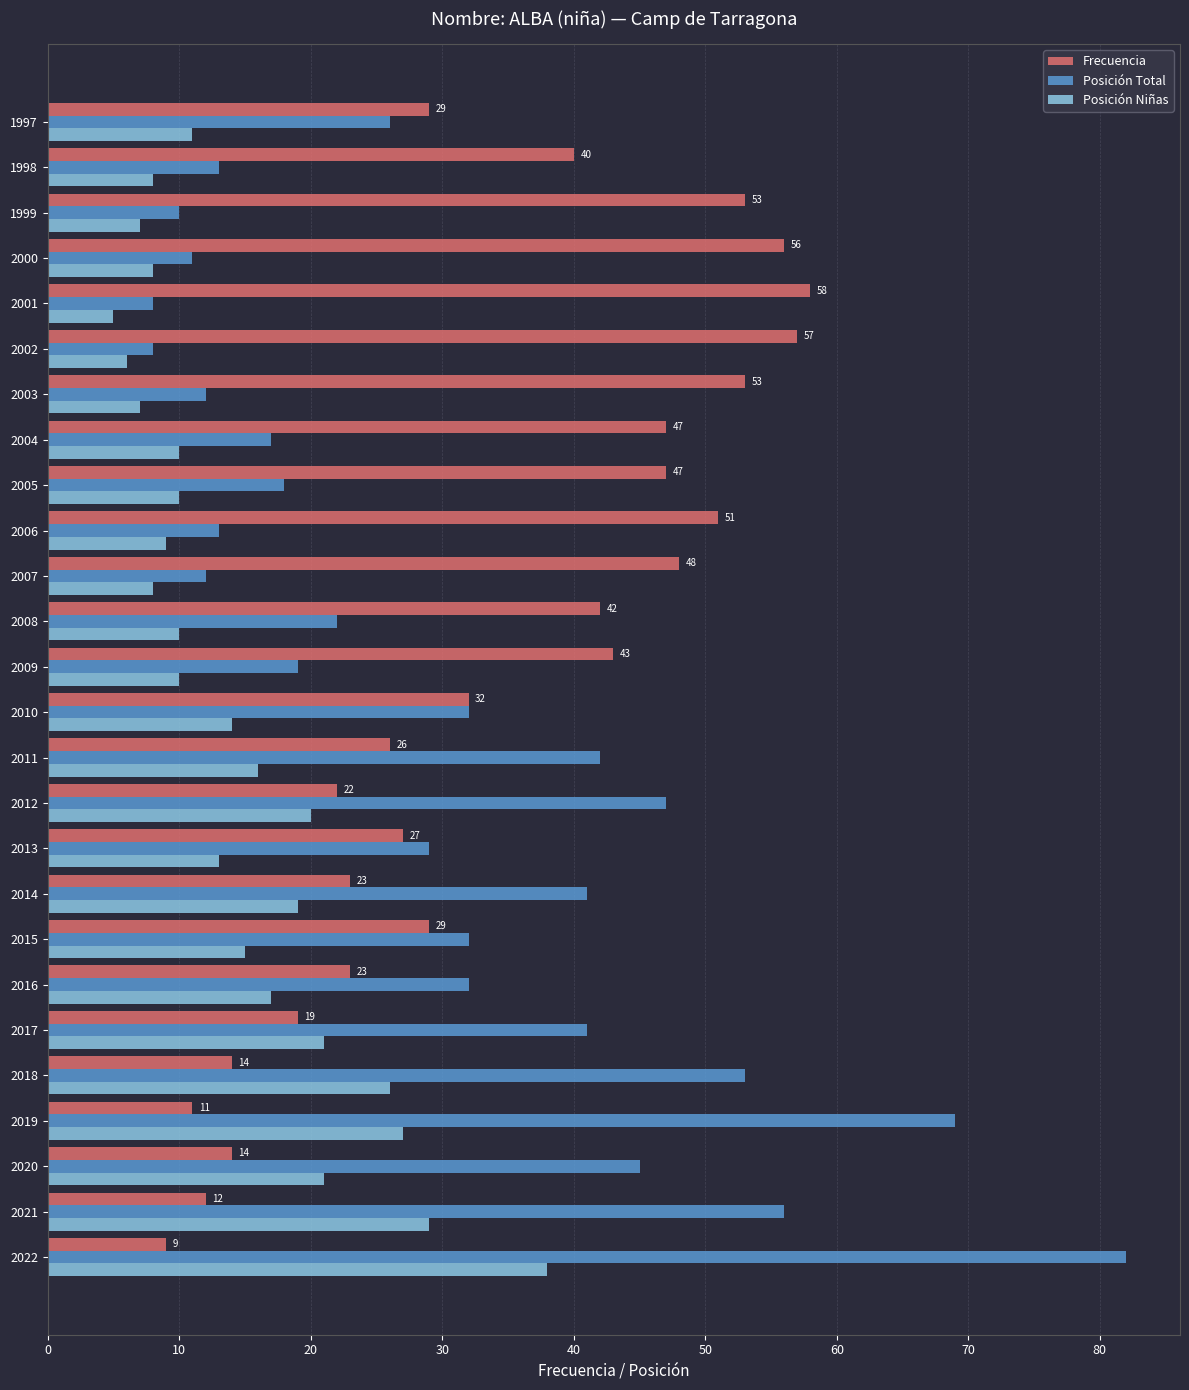

At which label is Frecuencia closest to 33?

2010